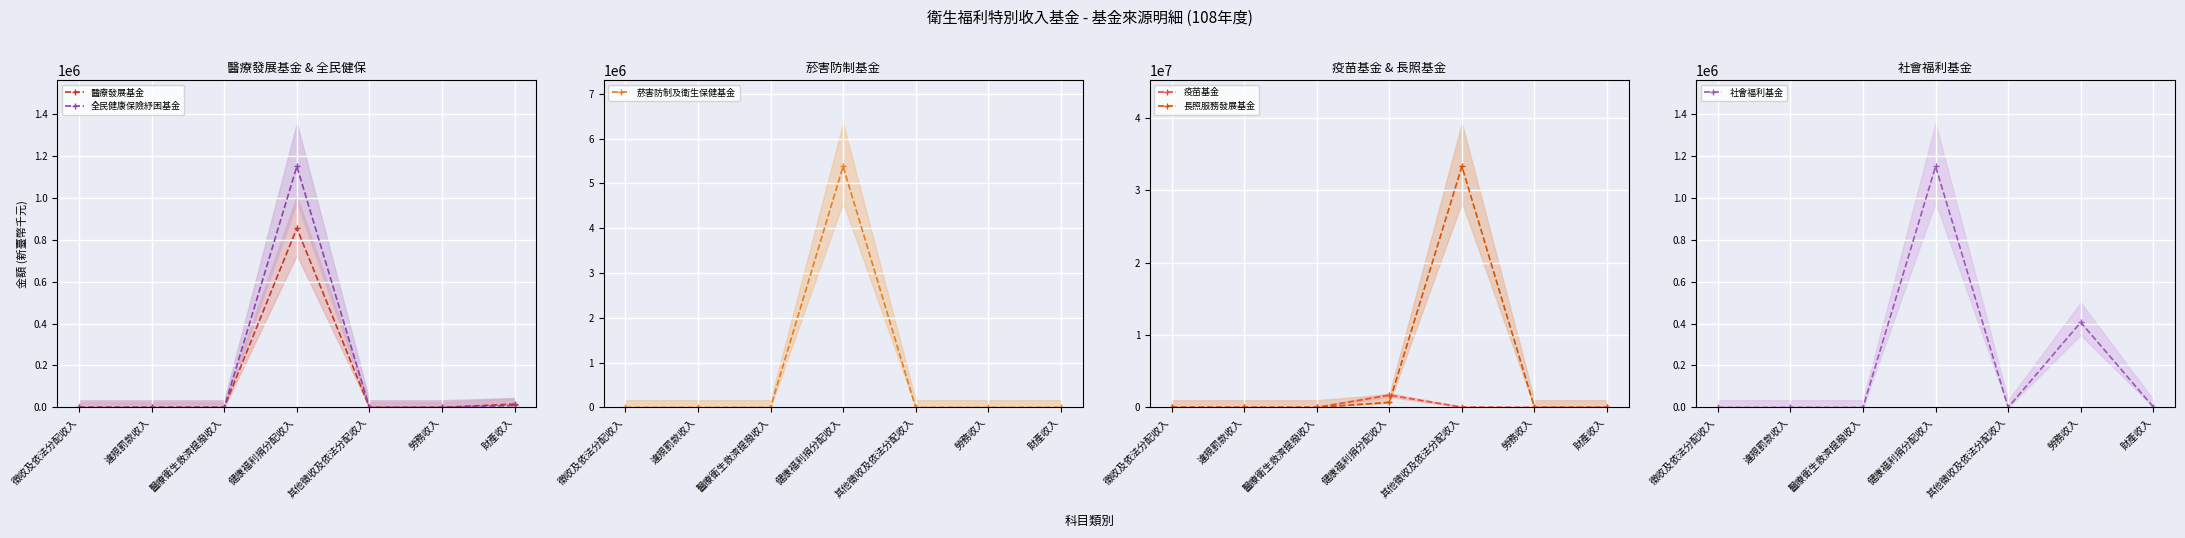

How many lines are shown in the chart?

6